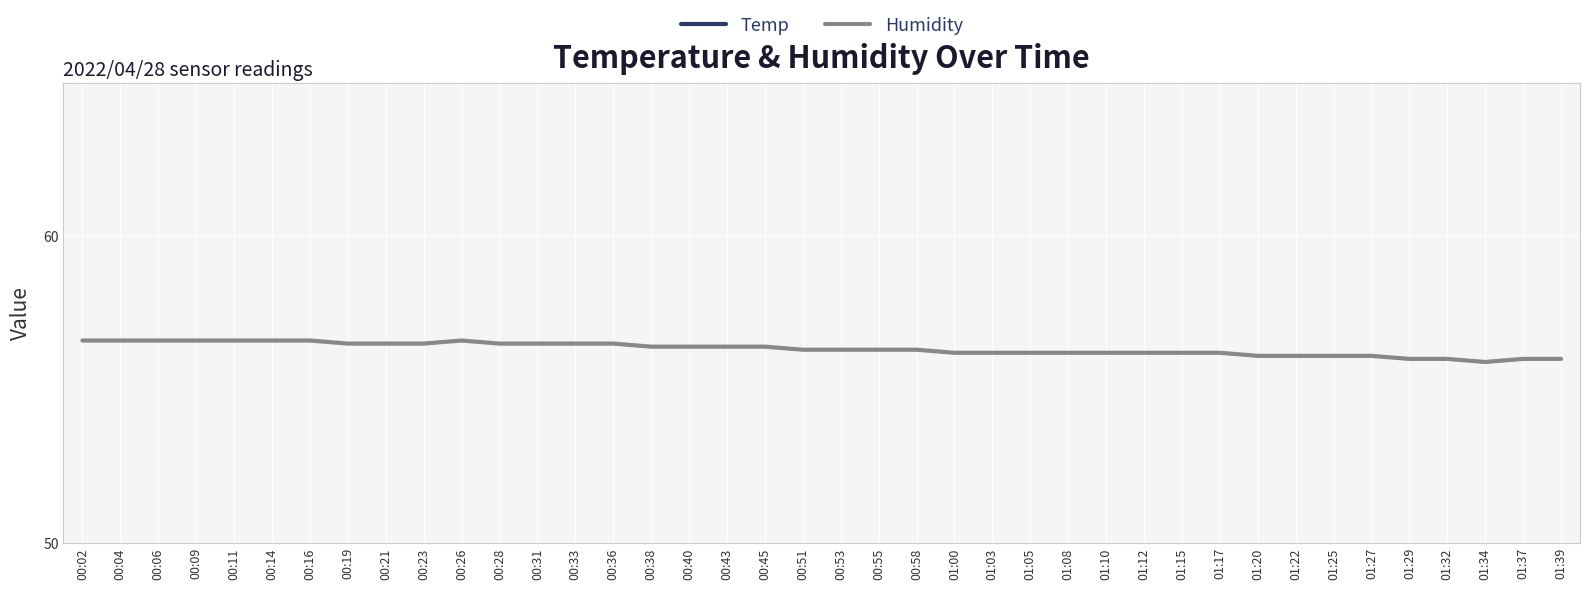

True or false: Temp and Humidity cross at least once.

False